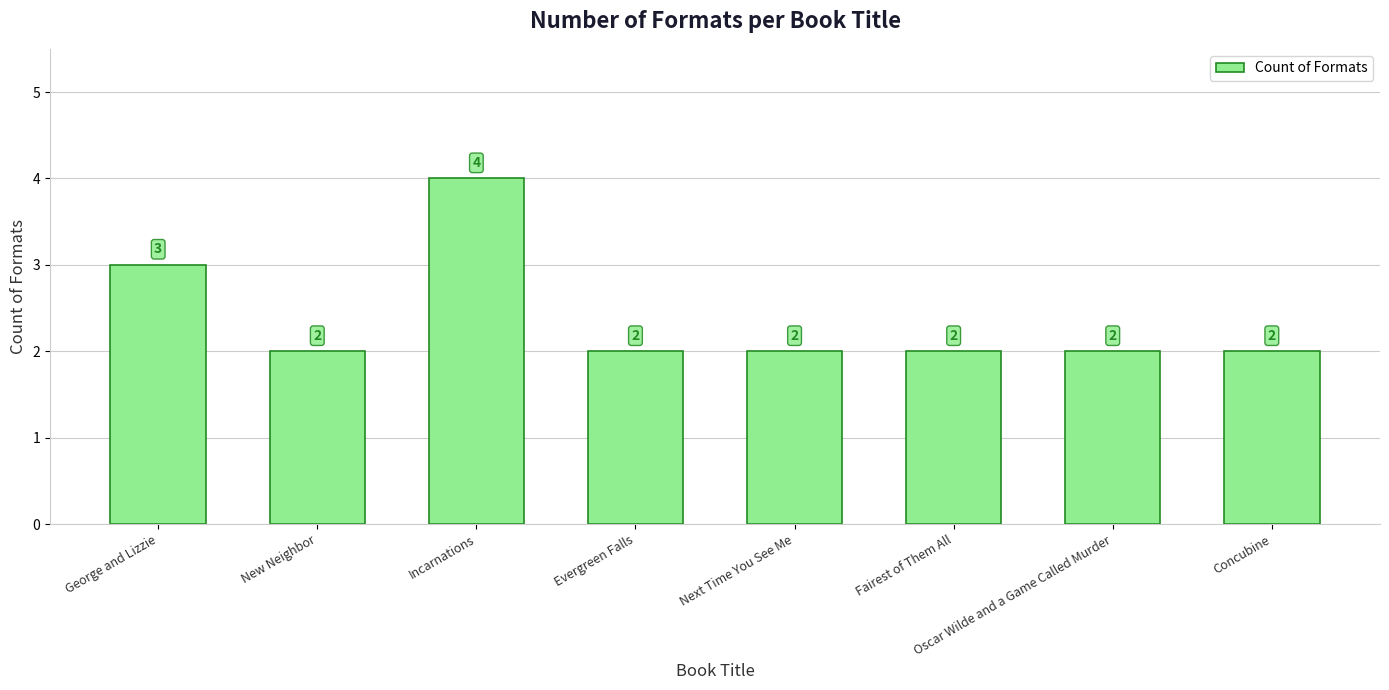

Which label corresponds to the largest value in the chart?

Incarnations